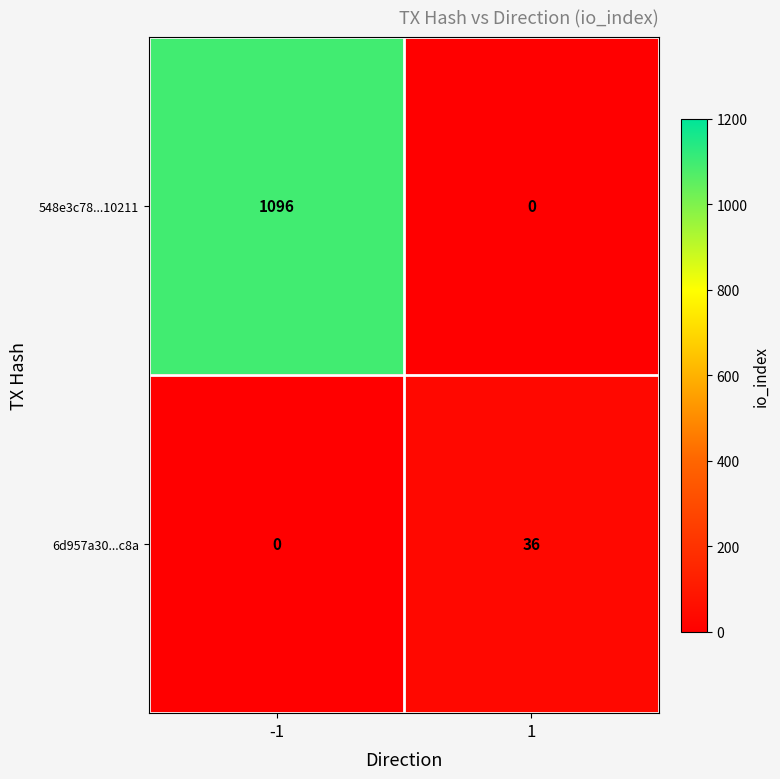

What is the approximate value of 6d957a30...c8a at 1?

36